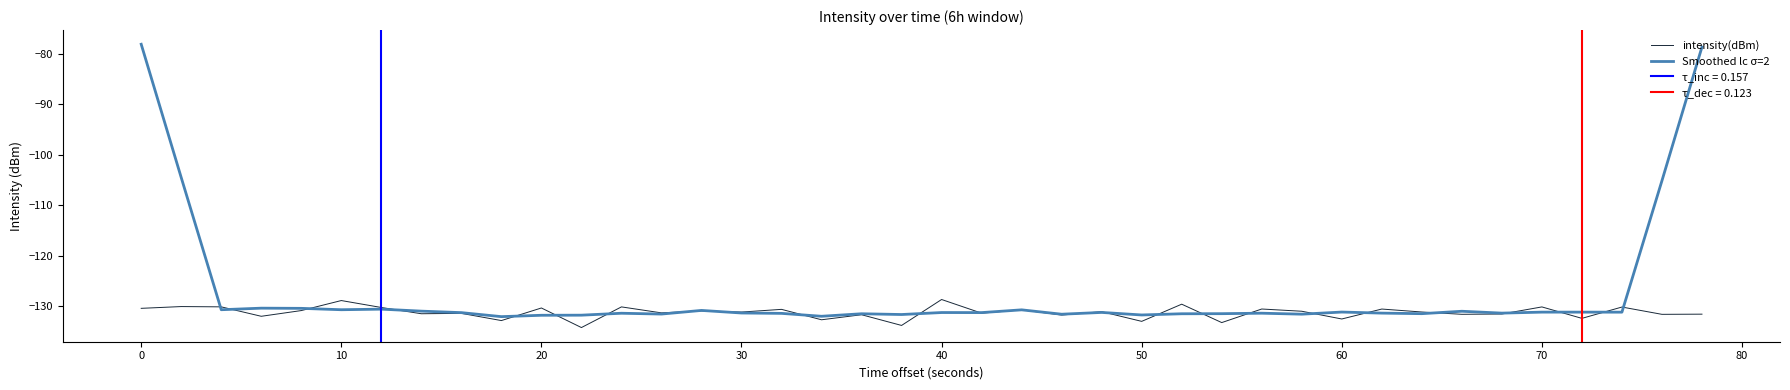

The Smoothed lc σ=2 series shows -60.4 at 60. True or false?

False